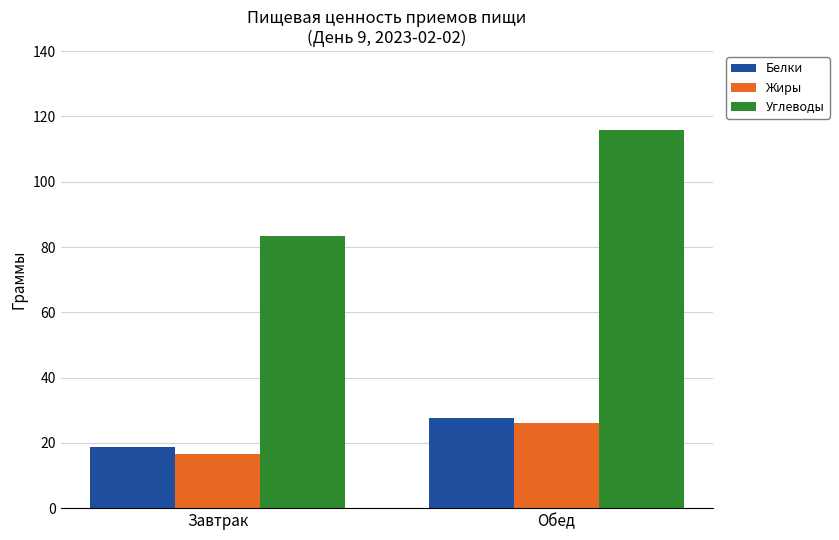

The Жиры series shows 46.2 at Обед. True or false?

False